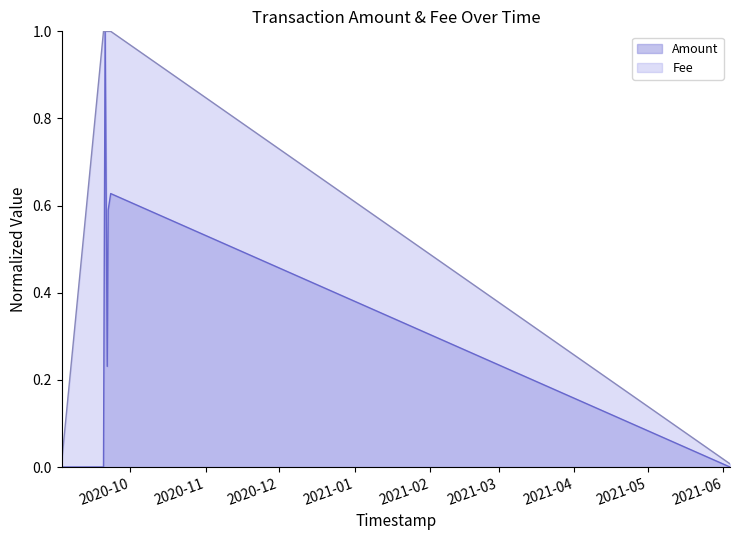

True or false: Fee has more than 0 points higher than both neighbors.

False